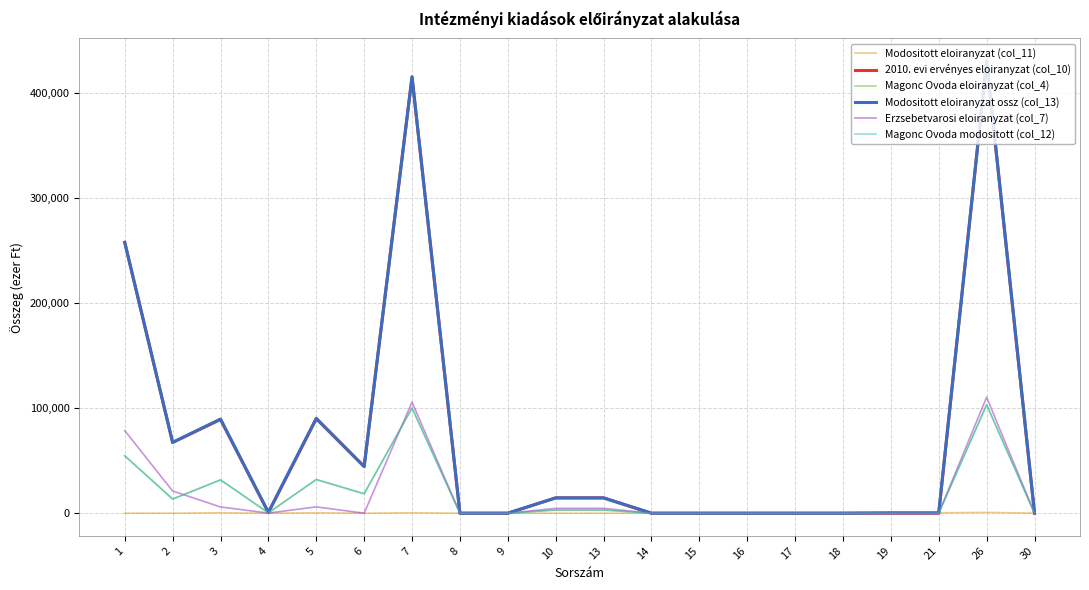

Which series has the largest total across all categories?

Modositott eloiranyzat ossz (col_13)